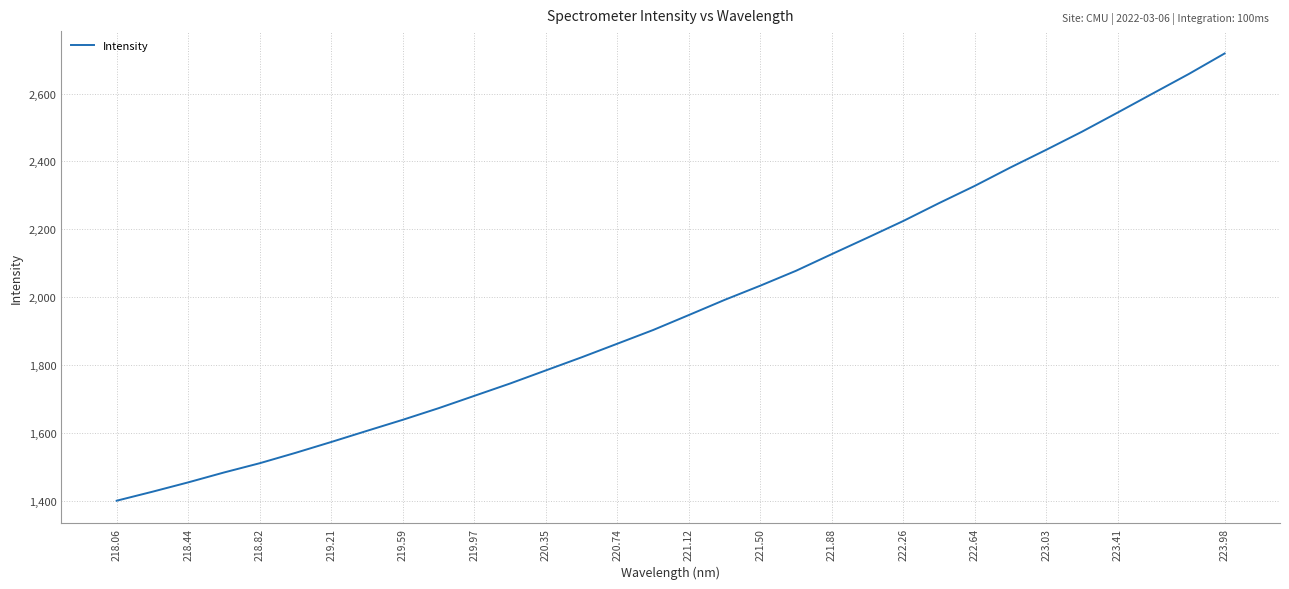

How many series are shown in this chart?

1